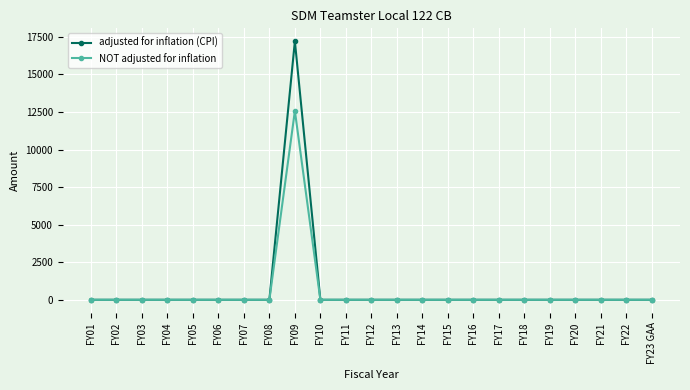

Which series has the largest range (max minus min)?

adjusted for inflation (CPI)